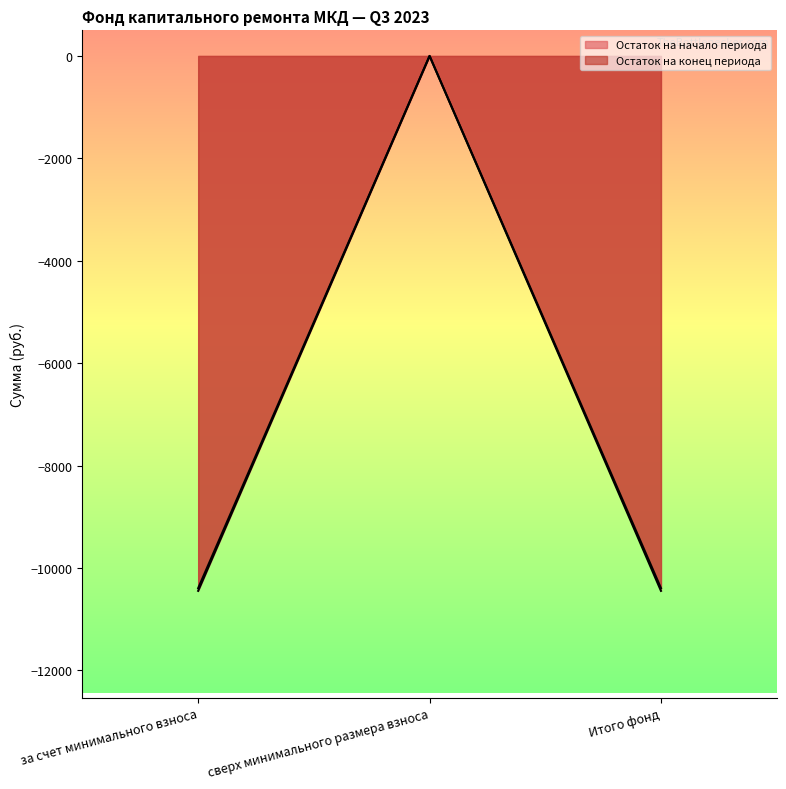

Is it true that Остаток на начало периода equals -18508.8 at Итого фонд?

False